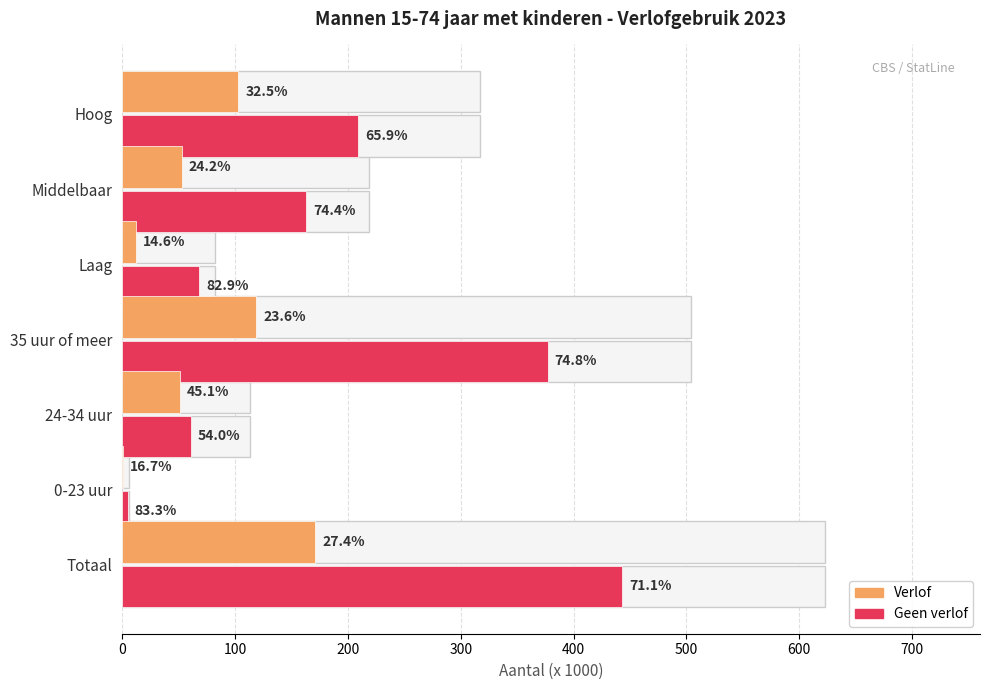

Which series changed the most between Totaal and 35 uur of meer?

Geen verlof